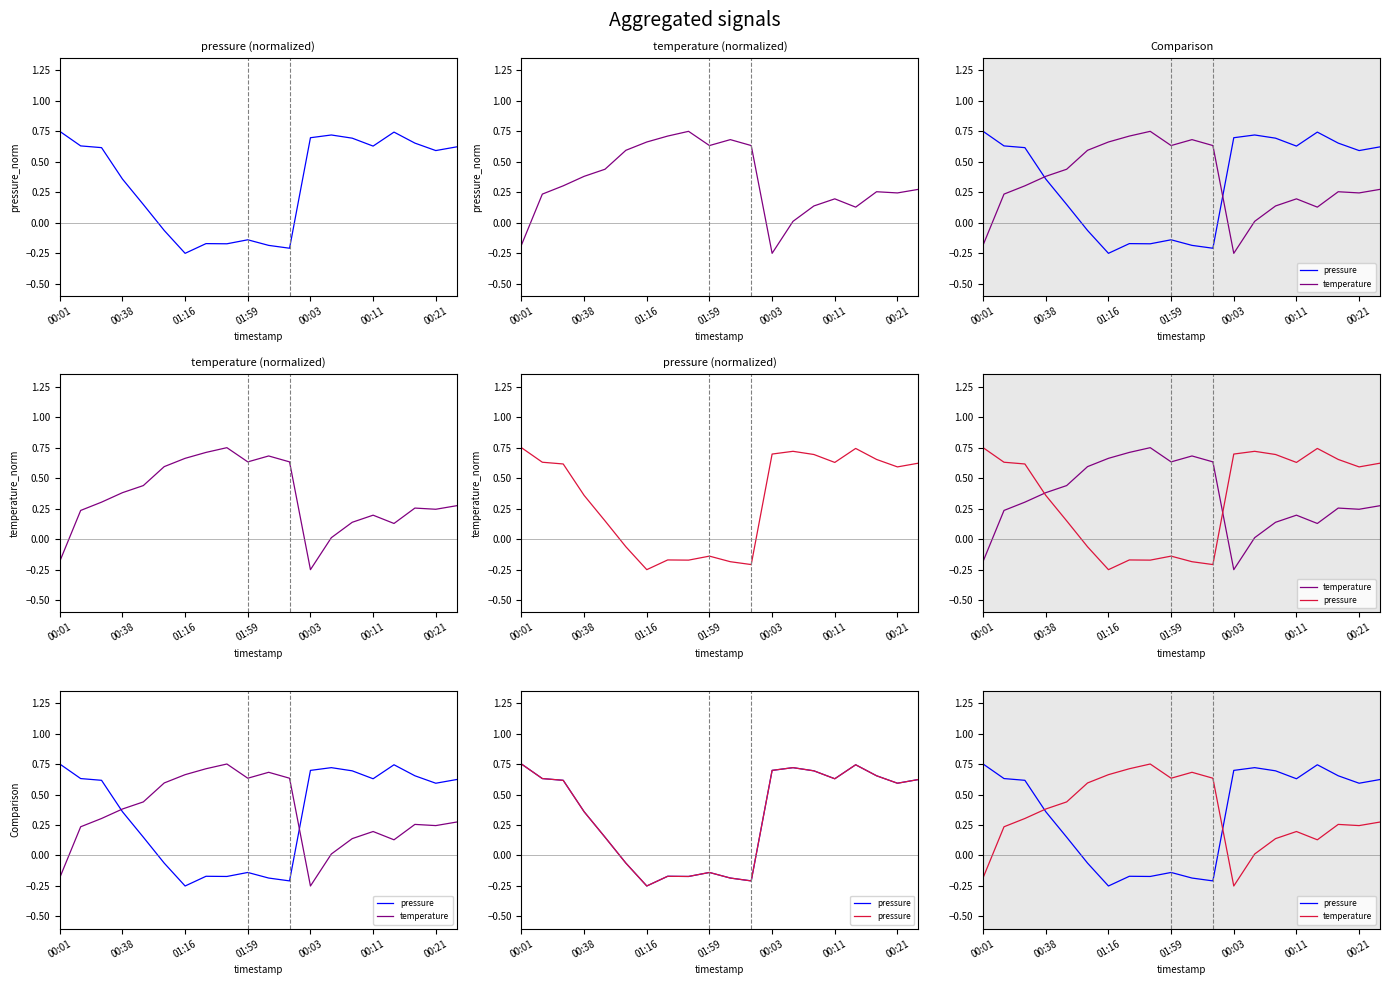

True or false: temperature has more than 0 points higher than both neighbors.

True